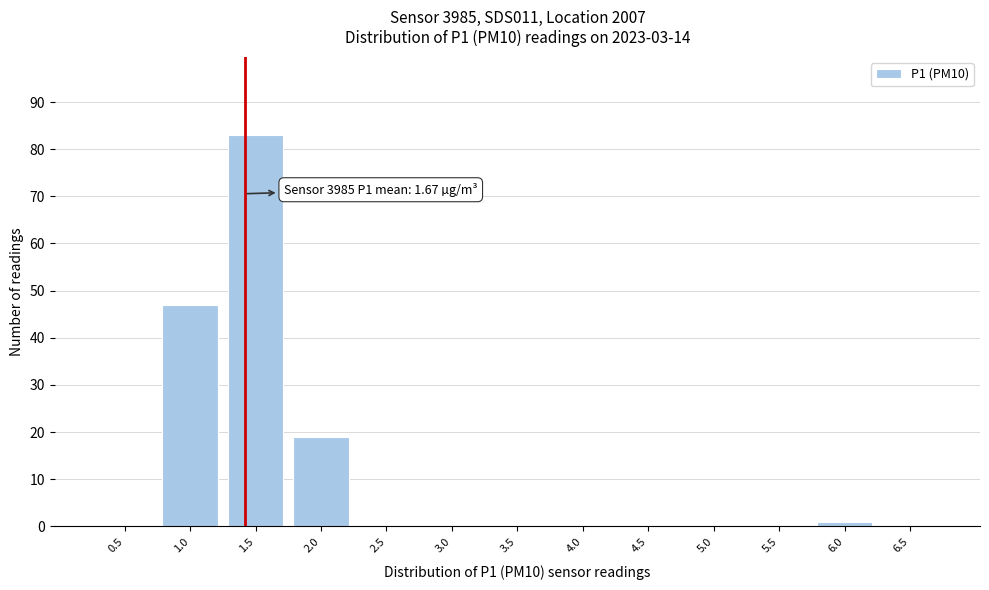

Reading left to right, what are all the values shown in this chart?

0.5=0	1.0=47	1.5=83	2.0=19	2.5=0	3.0=0	3.5=0	4.0=0	4.5=0	5.0=0	5.5=0	6.0=1	6.5=0